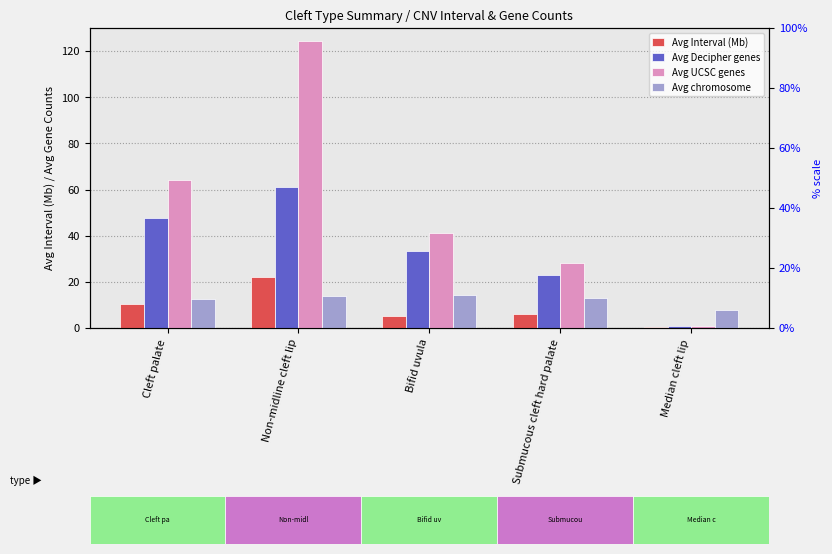

What position from the right is Non-midline cleft lip?

4